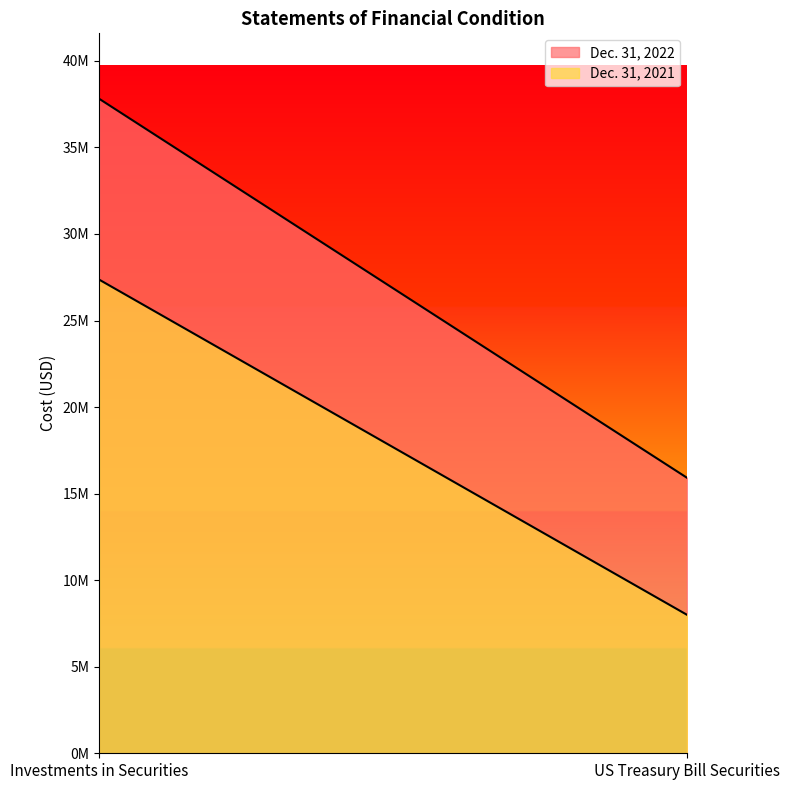

Is the value of Dec. 31, 2021 at Investments in Securities greater than the value of Dec. 31, 2022 at Investments in Securities?

No